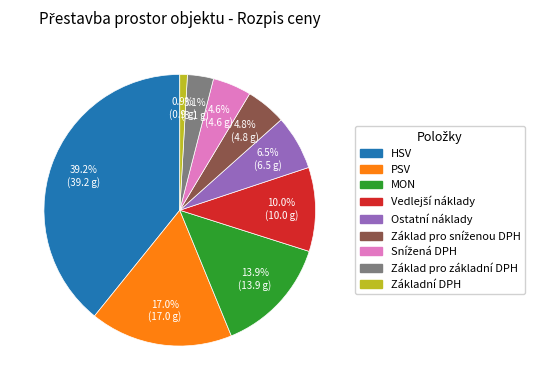

Is there a majority slice in this chart?

No